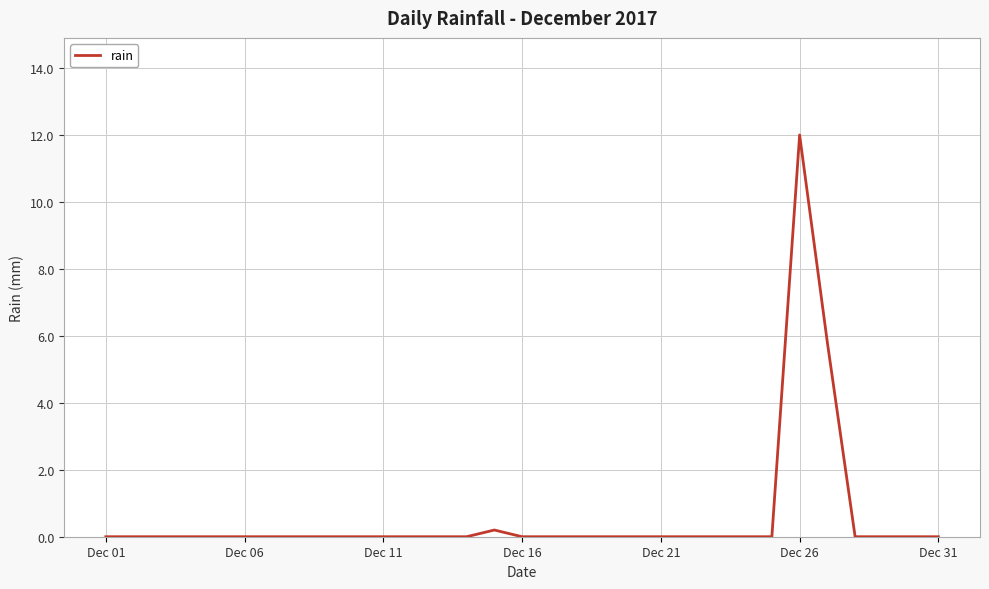

What is the difference between the maximum and second lowest values?

12.0